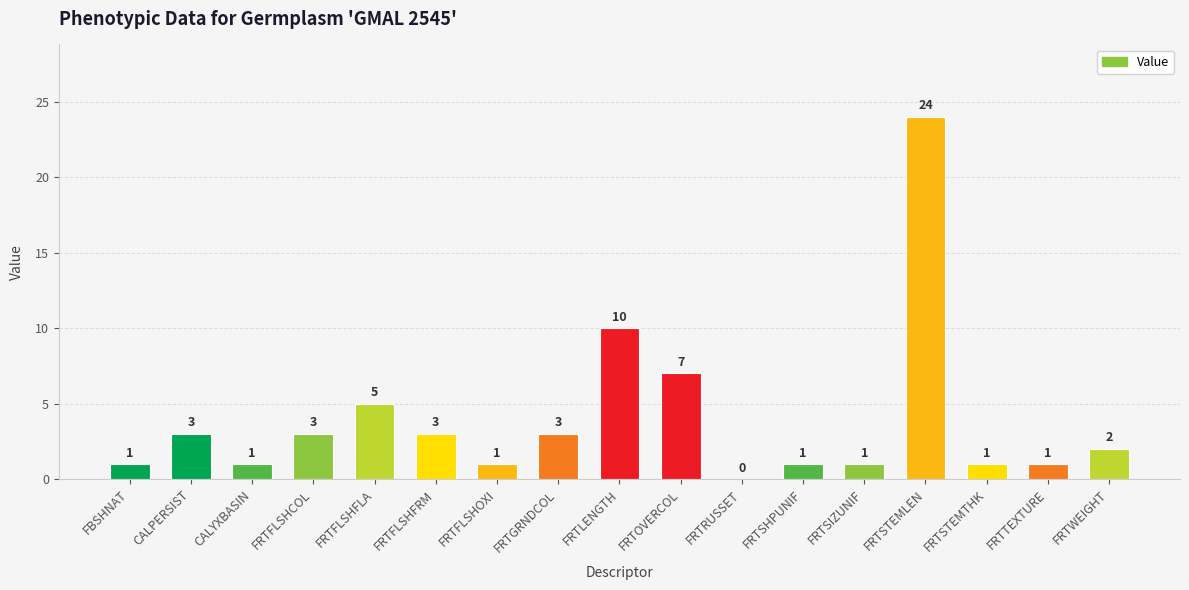

At which label is the value closest to 12?

FRTLENGTH